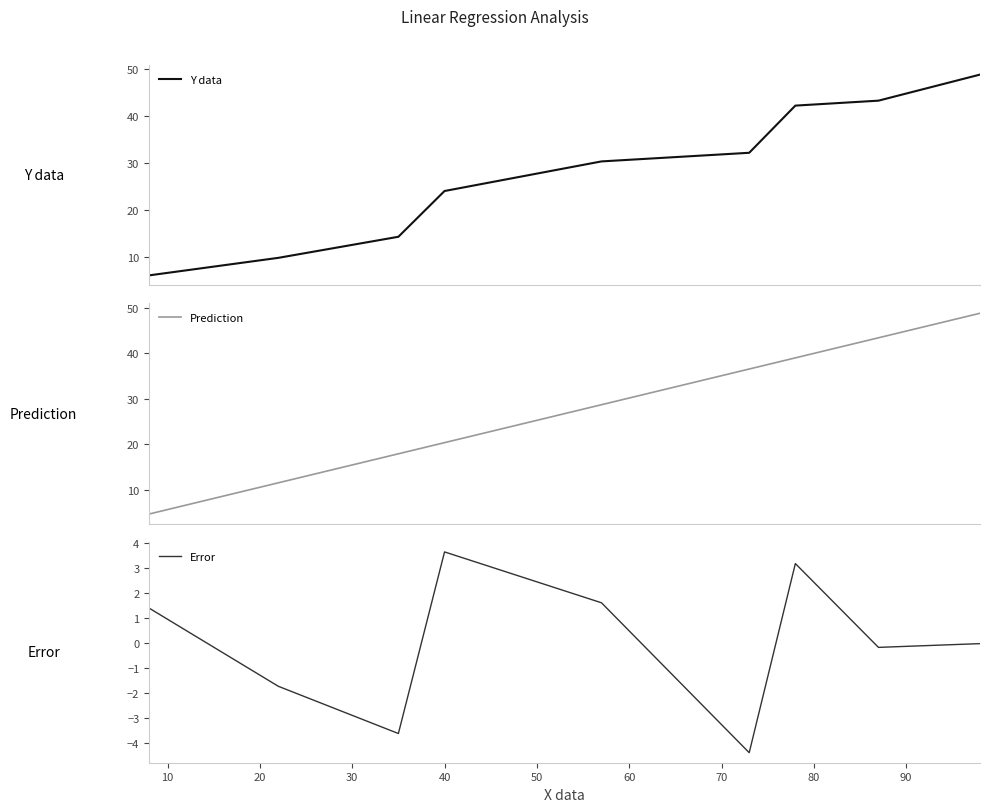

True or false: Error and Prediction intersect in this chart.

False